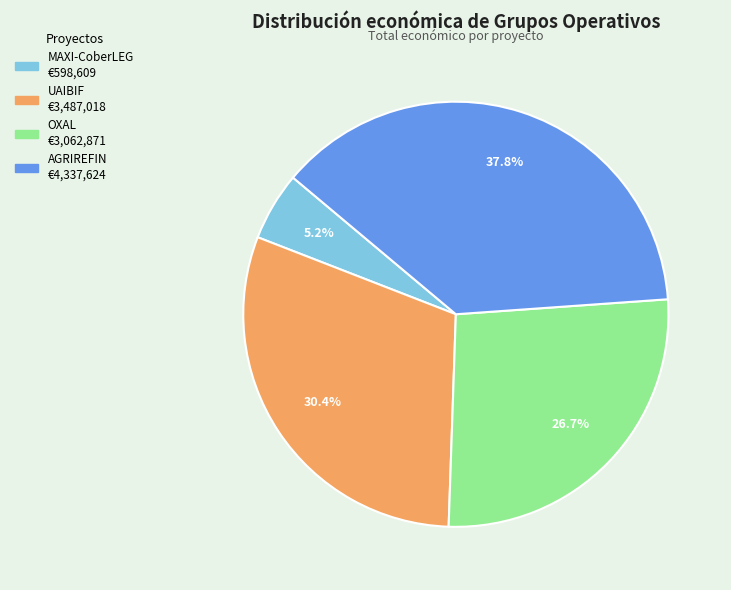

To the nearest percent, what is the difference between the OXAL and MAXI-CoberLEG slice percentages?

21%